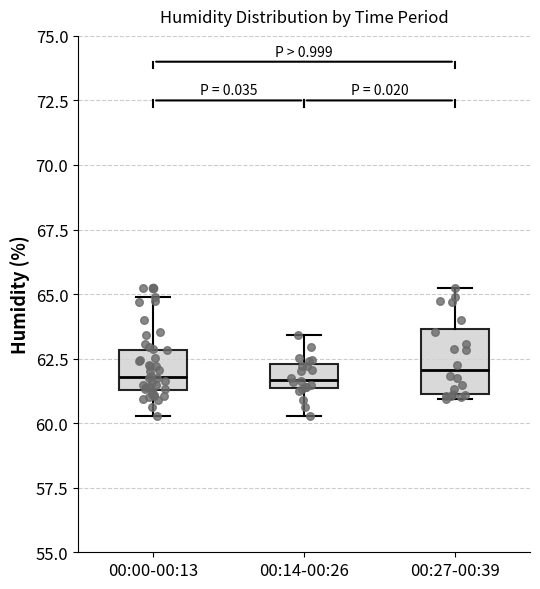

Comparing the boxes themselves (not the whiskers), which one is the tallest?

00:27-00:39